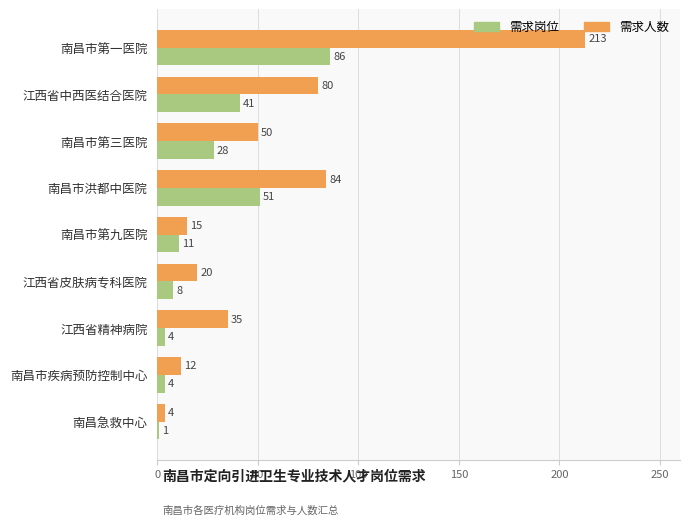

Which series has the largest total across all categories?

需求人数